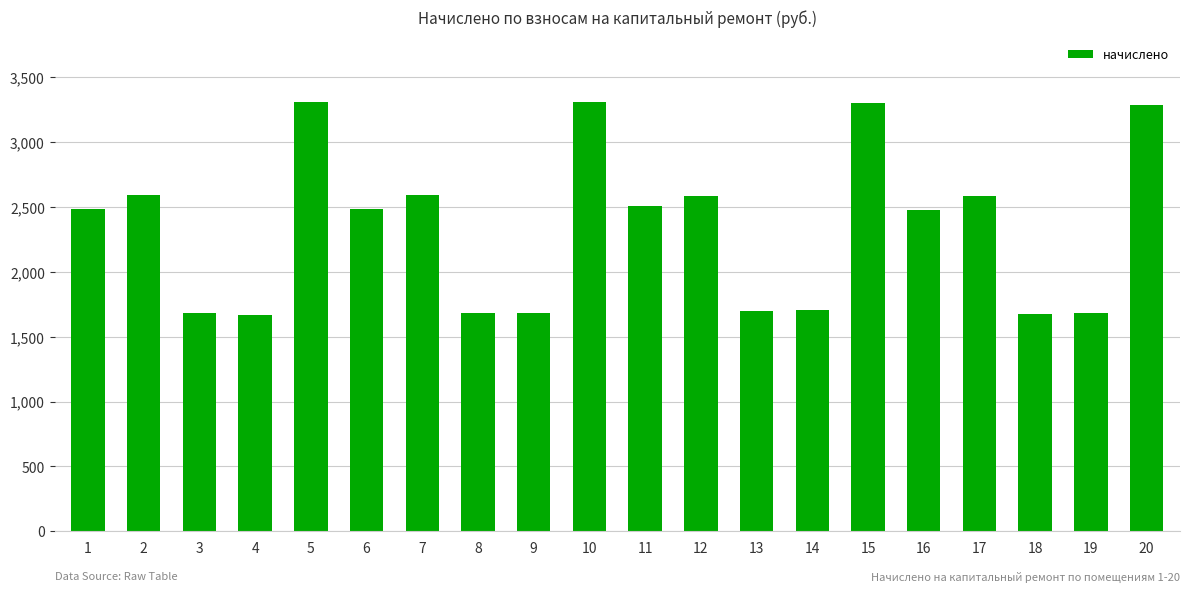

What is the greatest value displayed?

3312.4